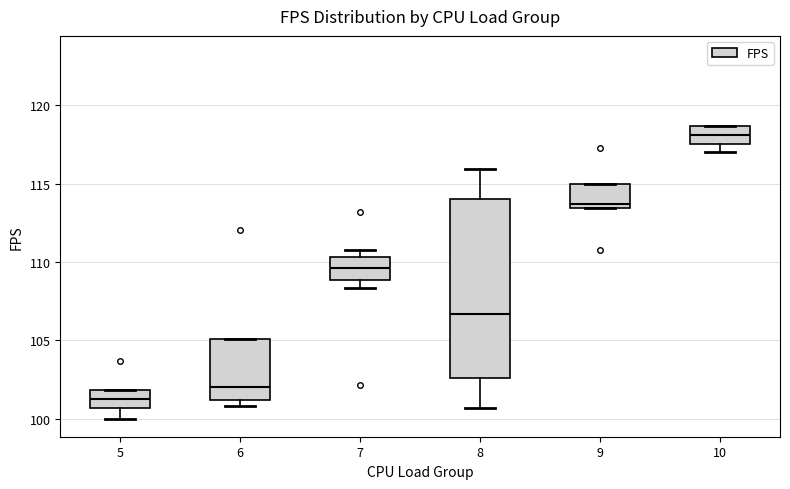

Which box's median line is the lowest?

5